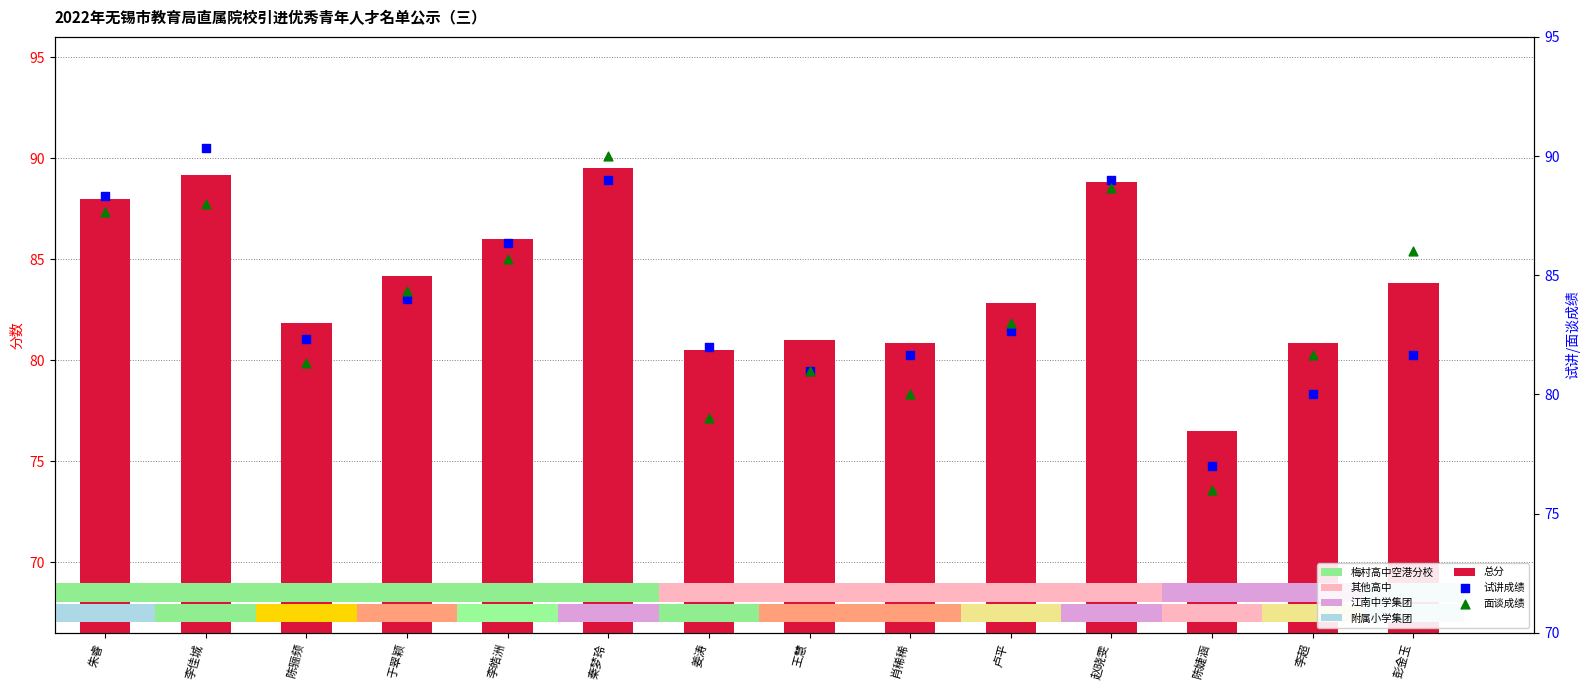

At how many categories does at least one series exceed 89?

2